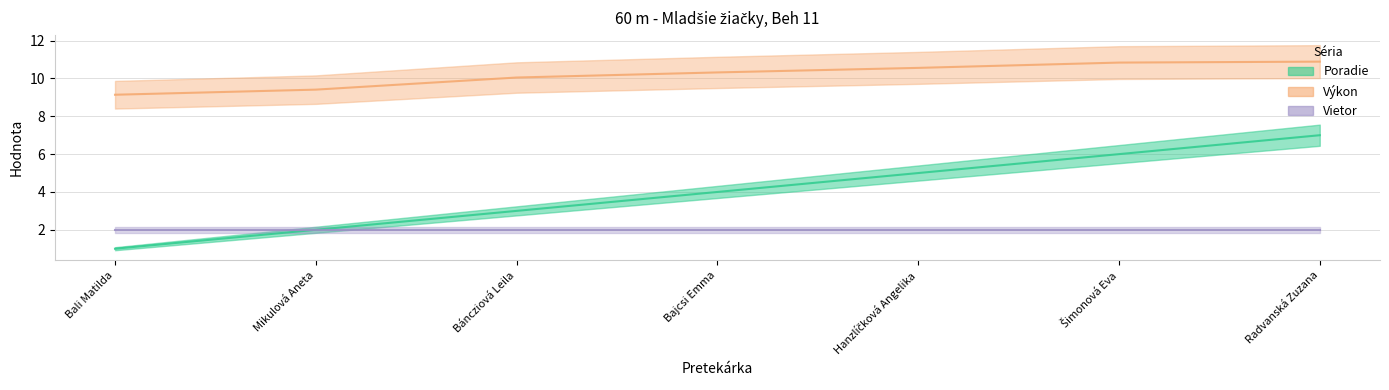

The value of Výkon at Šimonová Eva is 10.8. True or false?

True